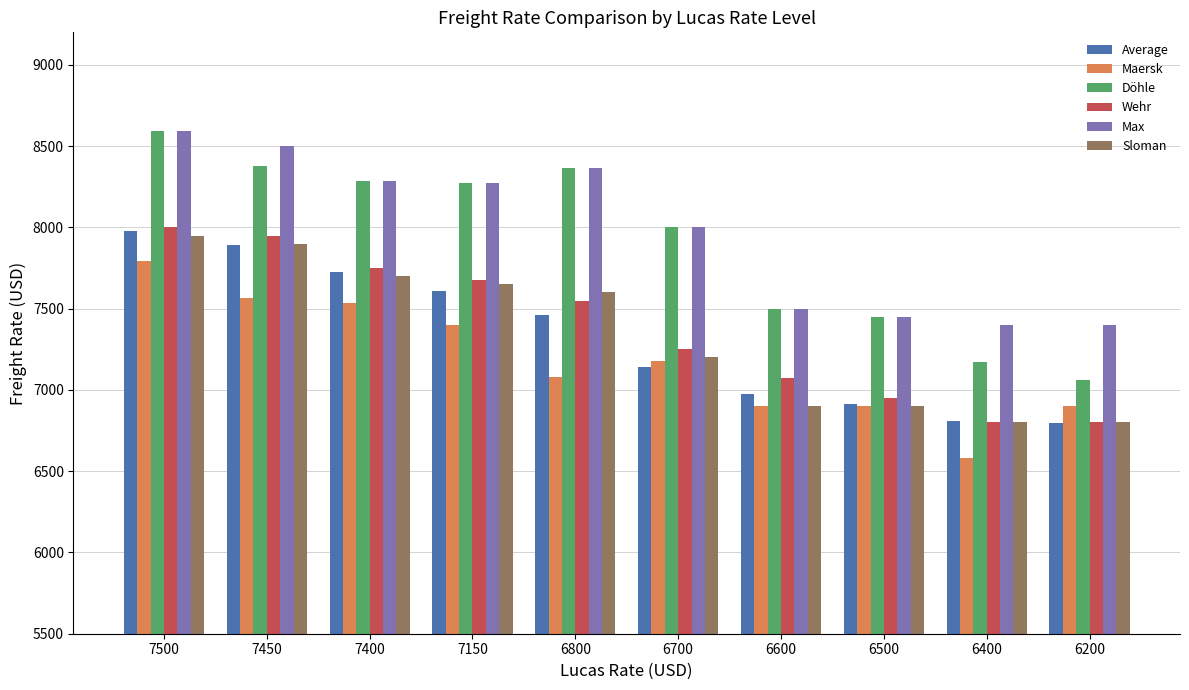

Where is Maersk nearest to the value 7188?

6700